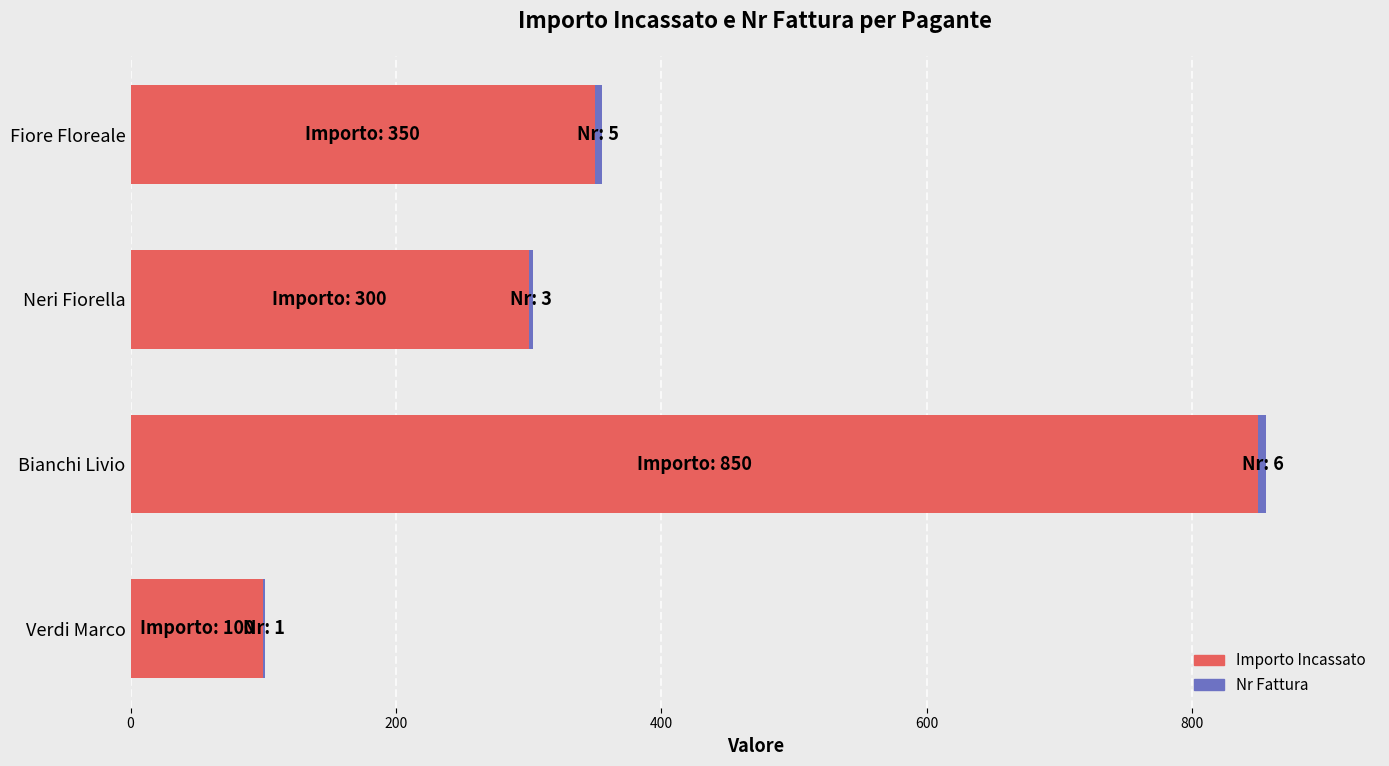

At which label is Importo Incassato closest to 475?

Fiore Floreale